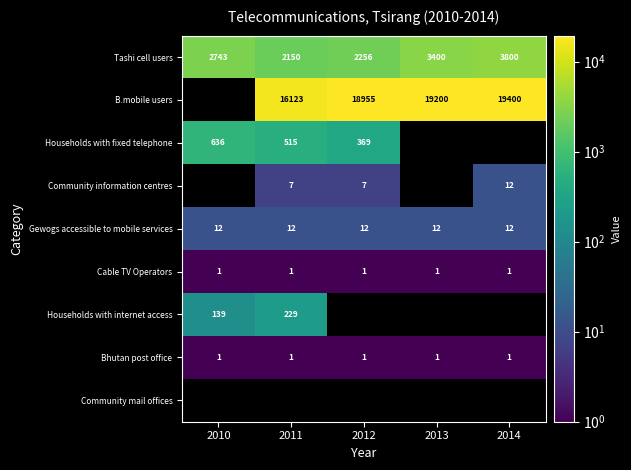

True or false: Households with fixed telephone has a value of 196 at 2012.

False